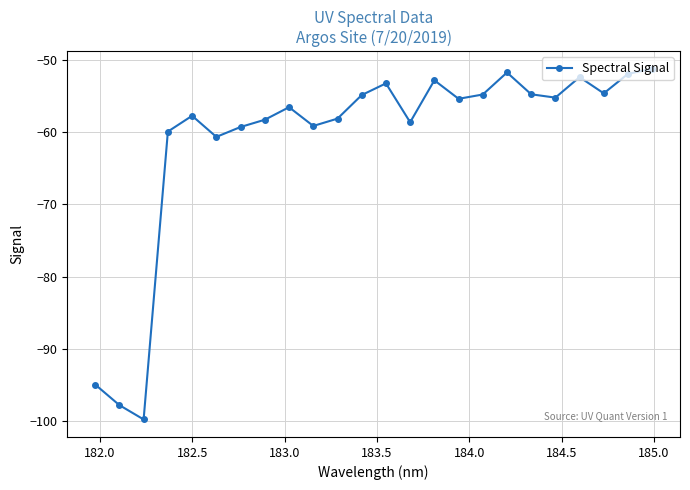

What is the difference between the maximum and minimum values?

48.6